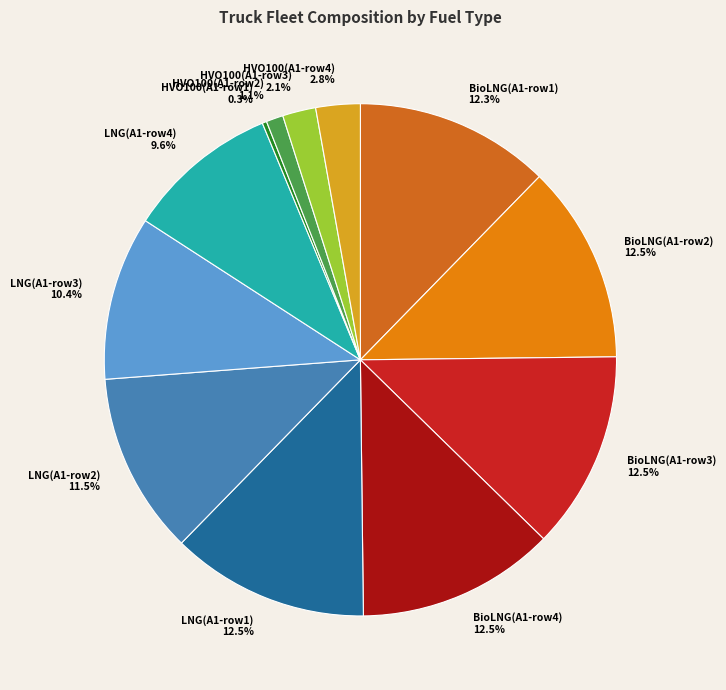

Which slice is the smallest?

HVO100(A1-row1)